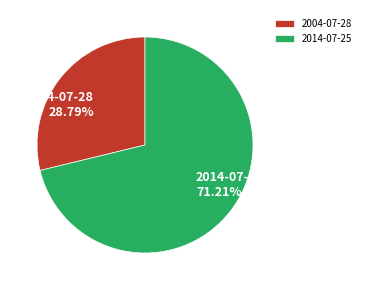

Which has a higher value, 2004-07-28 or 2014-07-25?

2014-07-25